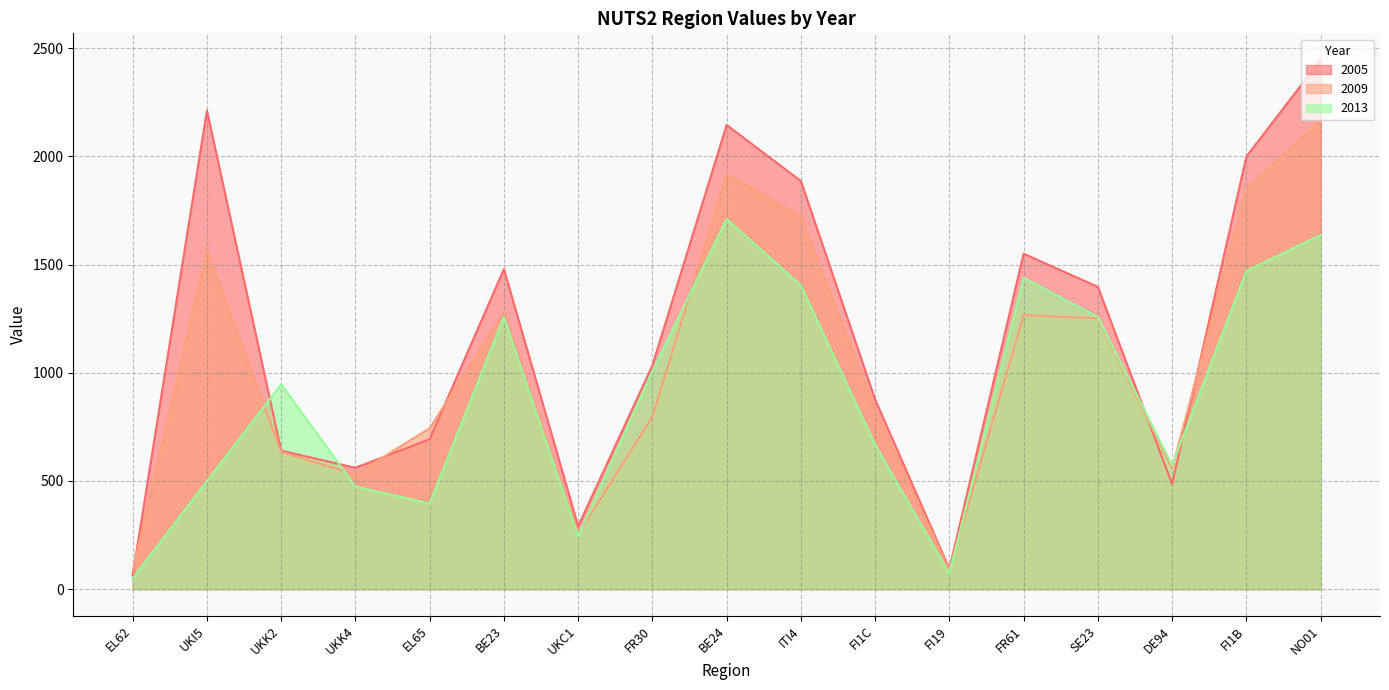

Is it true that 2005 equals 2446 at NO01?

True